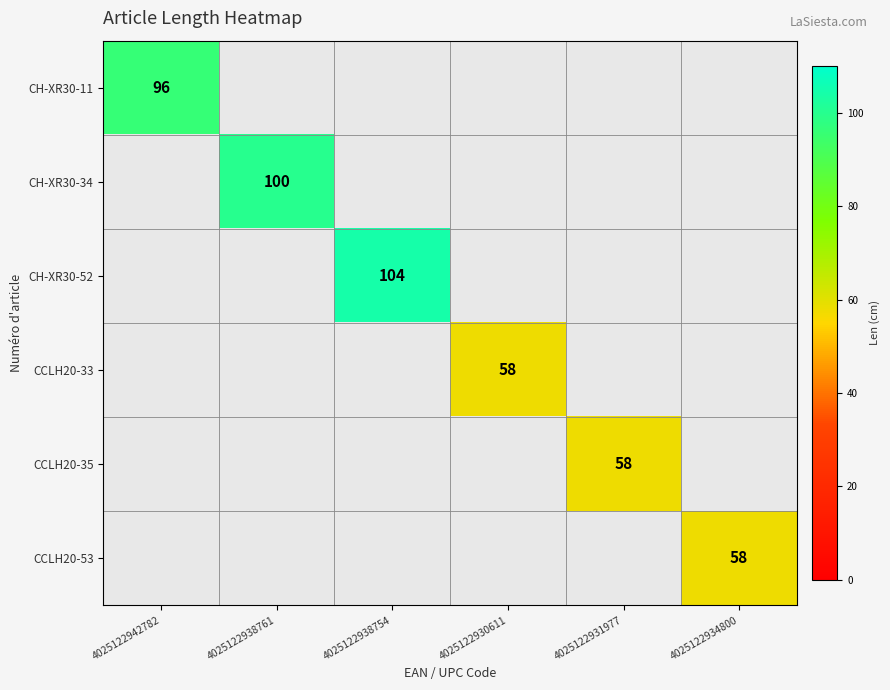

Is it true that CCLH20-53 equals 41 at 4025122934800?

False